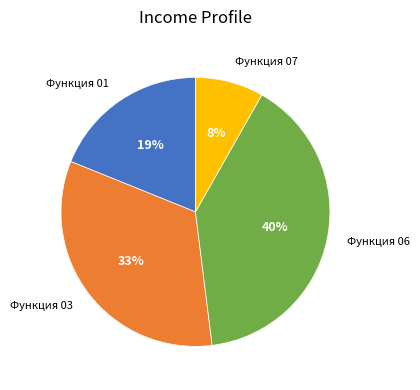

Does any single category account for the majority?

No